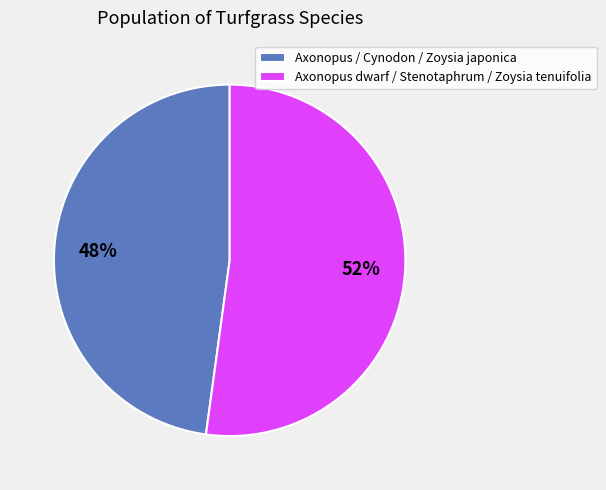

Approximately how many times larger is the value at Axonopus dwarf / Stenotaphrum / Zoysia tenuifolia compared to Axonopus / Cynodon / Zoysia japonica?

1.1